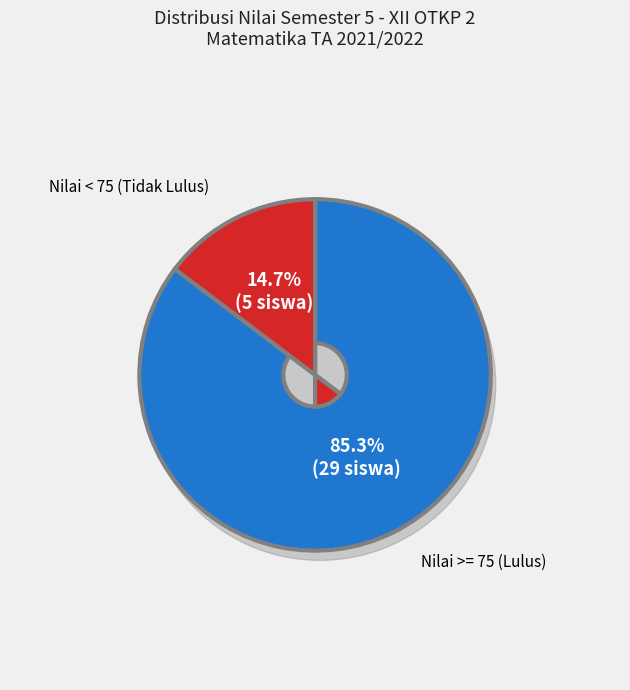

Is it true that AMELIA DWI CAHYANI is 3% of the pie?

True